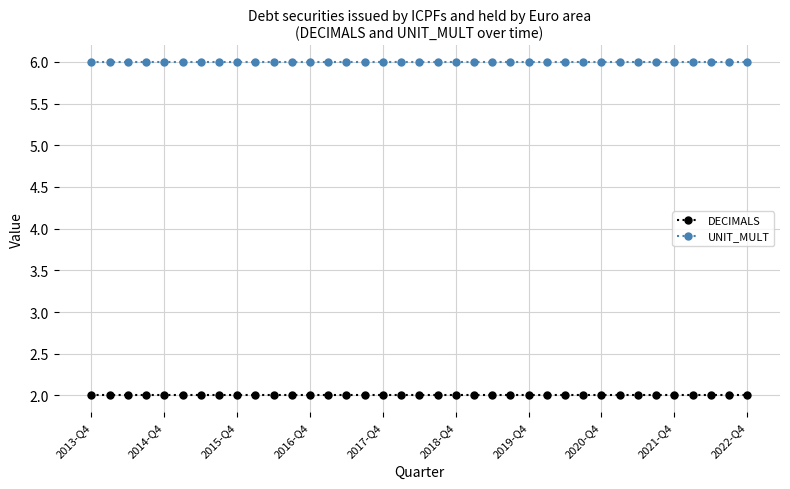

What is the value of the DECIMALS point at the 30th from the left?

2